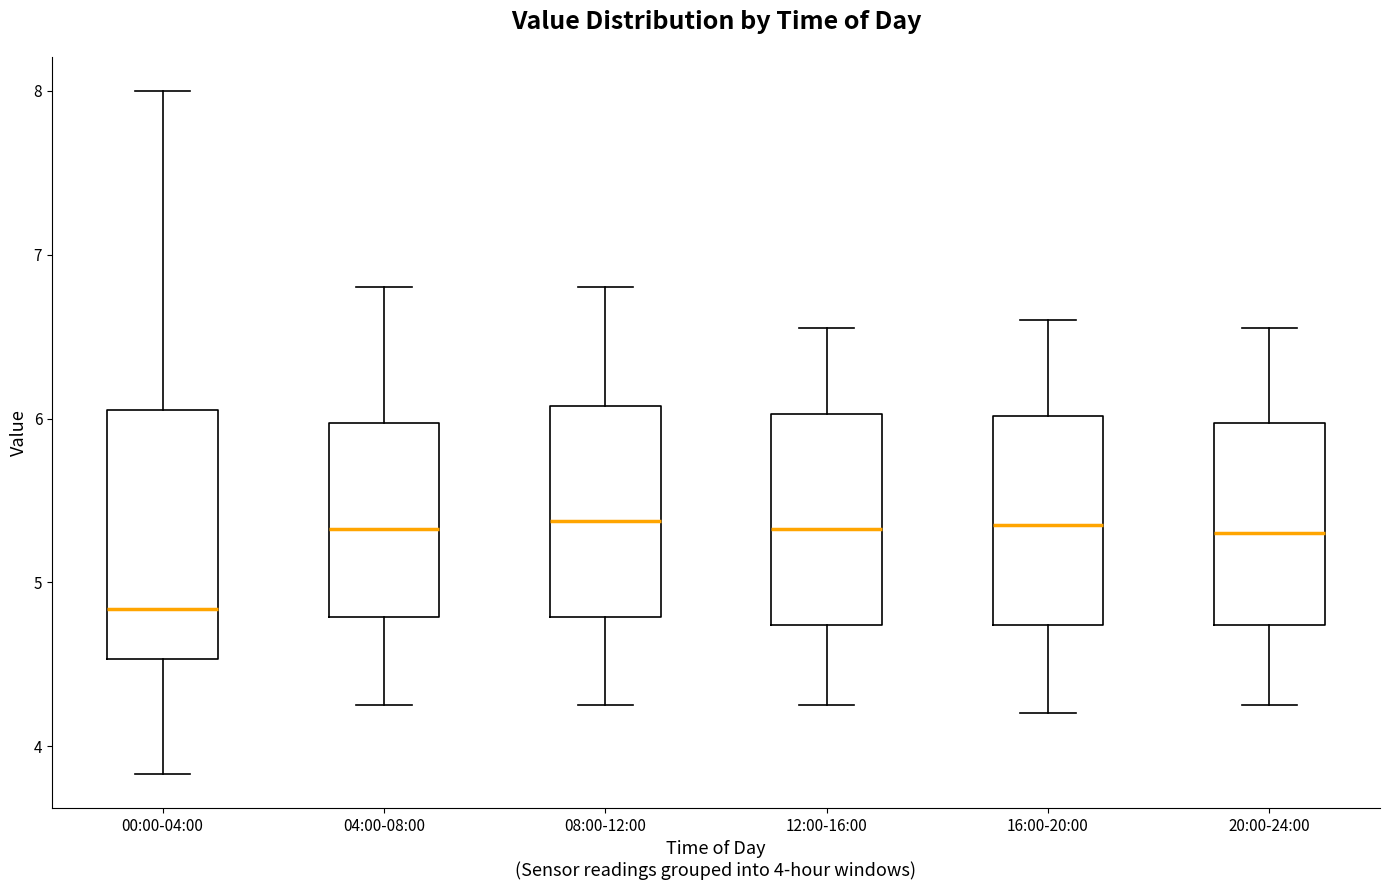

Which box is the tallest, from its lower edge to its upper edge?

00:00-04:00